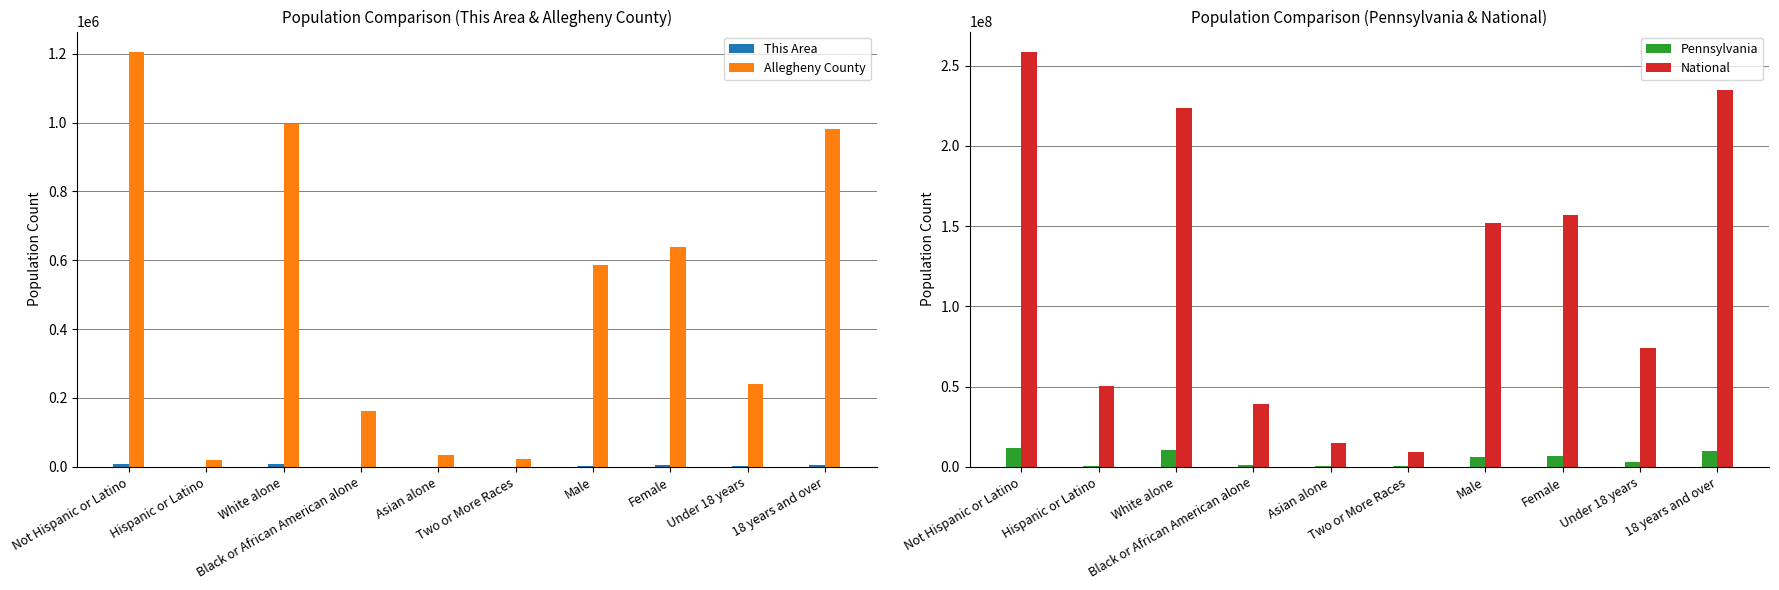

The Pennsylvania series shows 1959925 at Black or African American alone. True or false?

False